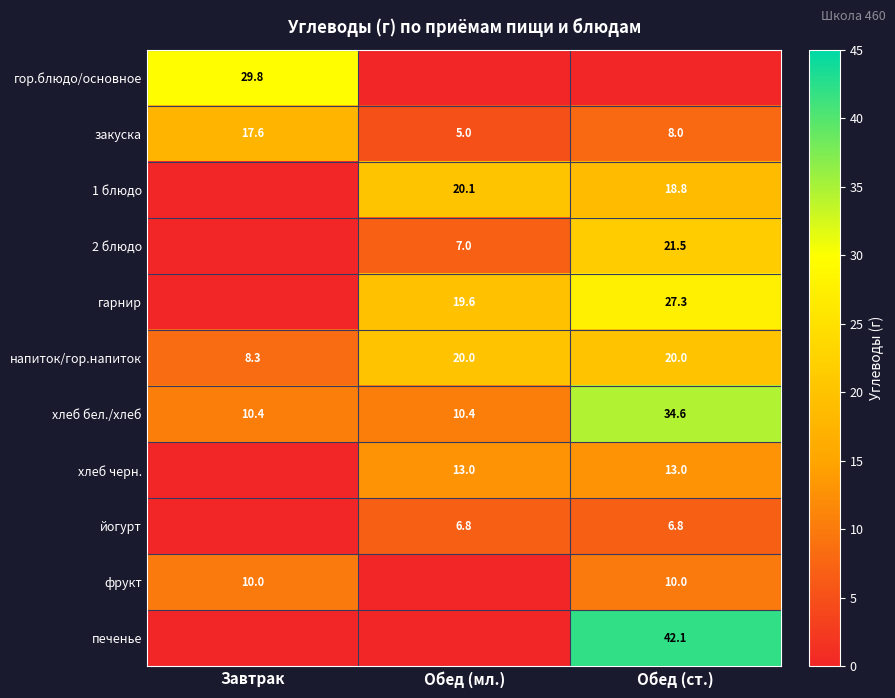

Read the закуска value at Обед (ст.).

8.0